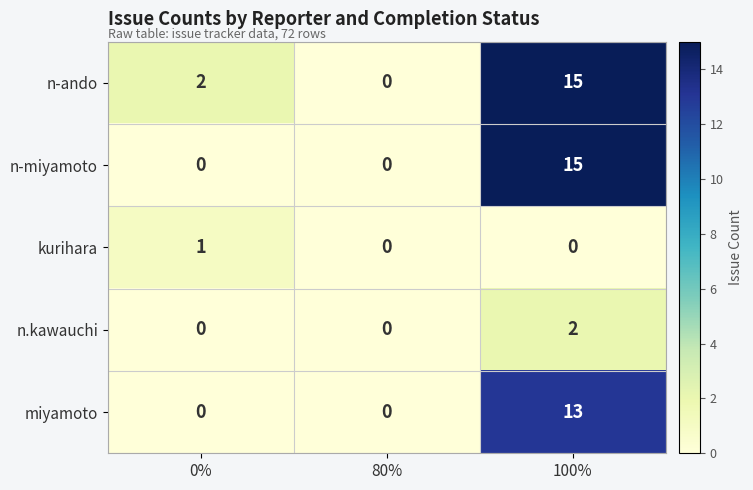

Reading right to left, extract all data points from this chart.

n-ando: 100%=15	80%=0	0%=2
n-miyamoto: 100%=15	80%=0	0%=0
kurihara: 100%=0	80%=0	0%=1
n.kawauchi: 100%=2	80%=0	0%=0
miyamoto: 100%=13	80%=0	0%=0